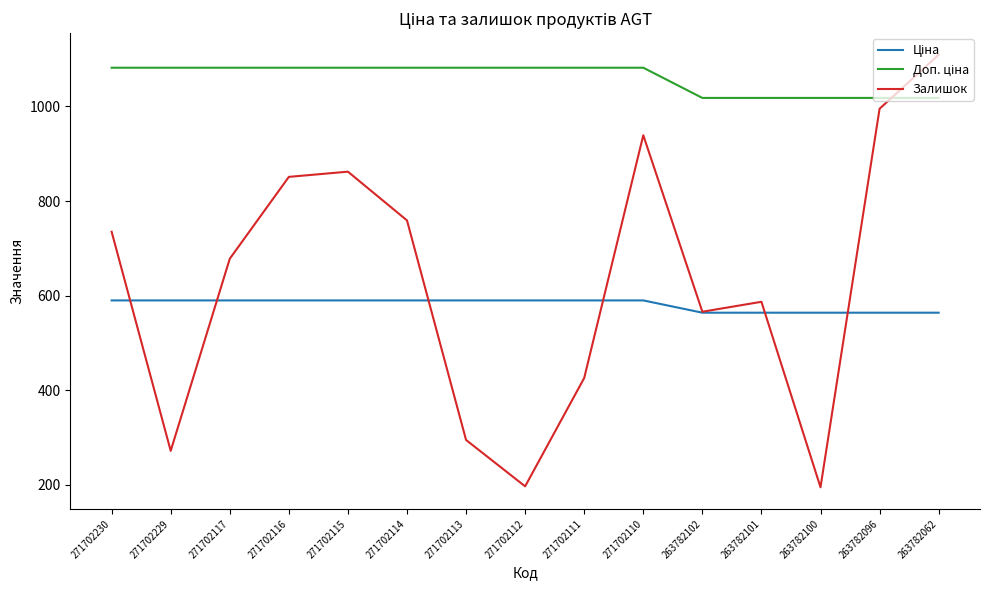

What is the smallest value displayed?

195.0